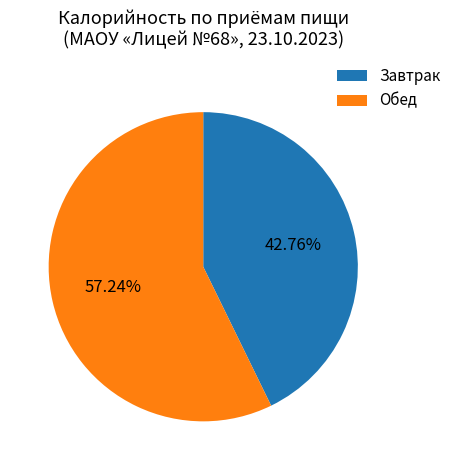

How many slices are in this pie chart?

2